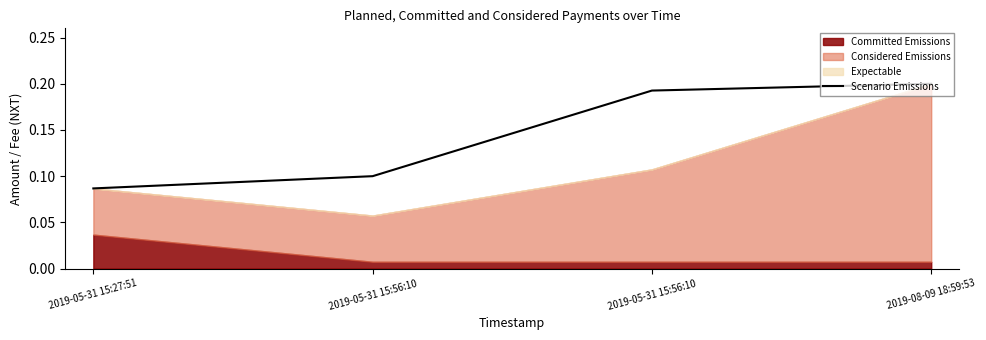

Rank the categories by value from lowest to highest.

2019-05-31 15:27:51, 2019-05-31 15:56:10, 2019-05-31 15:56:10, 2019-08-09 18:59:53